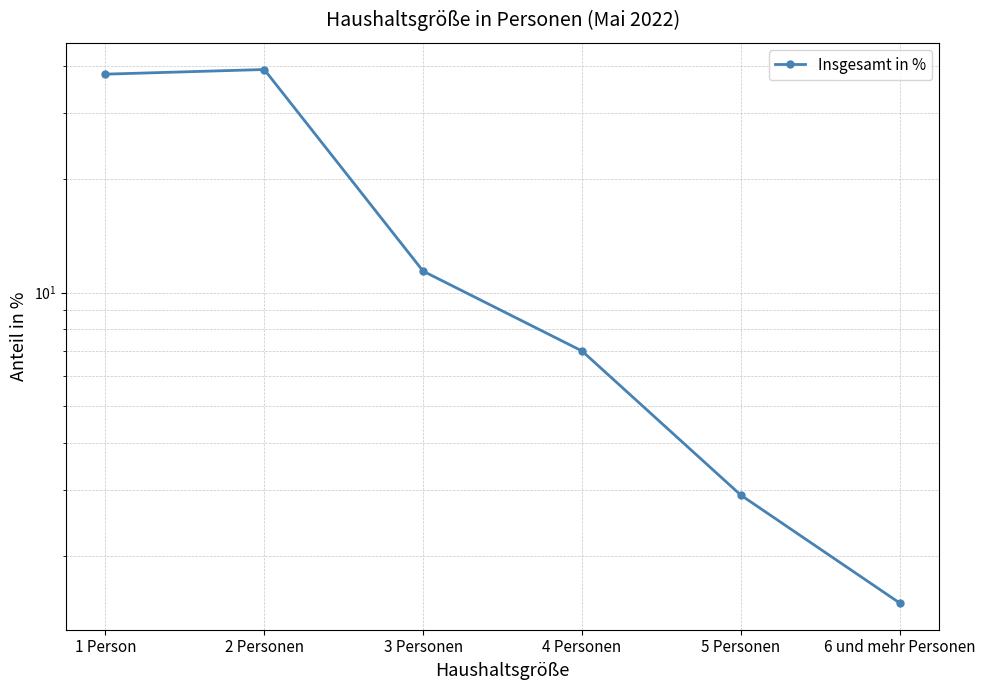

What is the label of the 2nd point from the right?

5 Personen